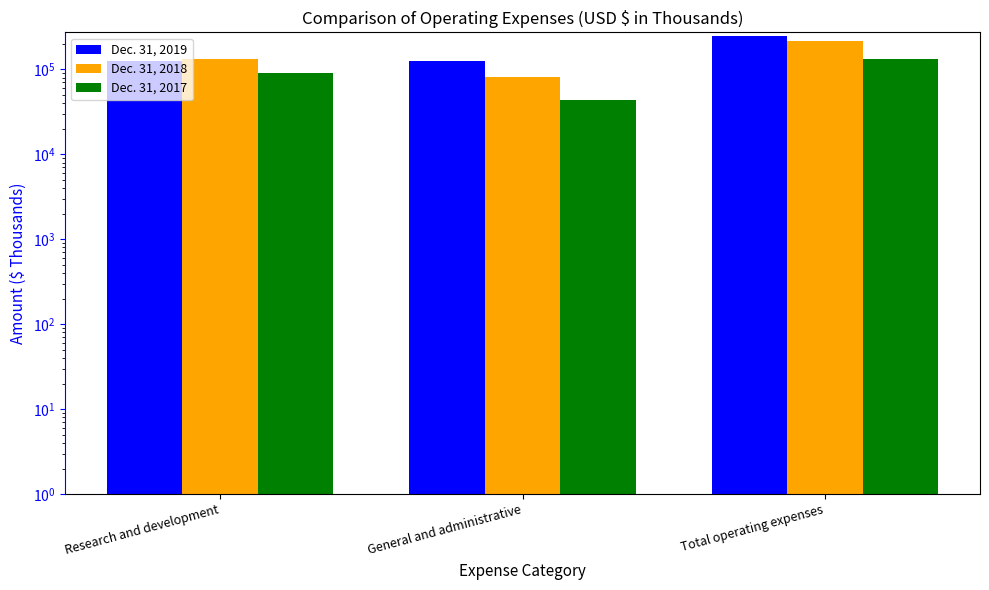

What is the value of the Dec. 31, 2017 bar at the 1st from the left?

89325